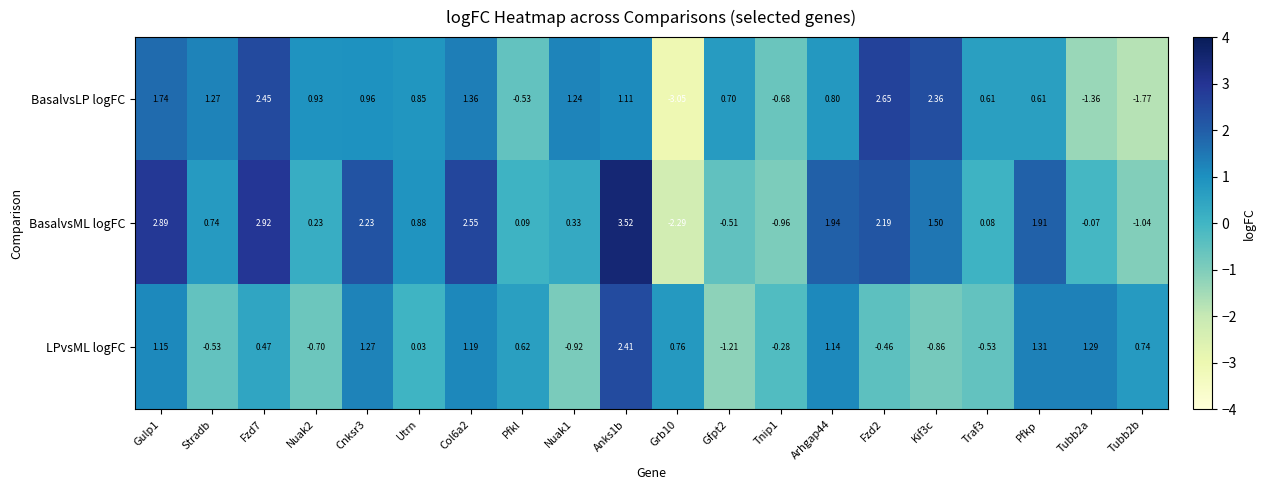

Which series has the largest range (max minus min)?

BasalvsML logFC